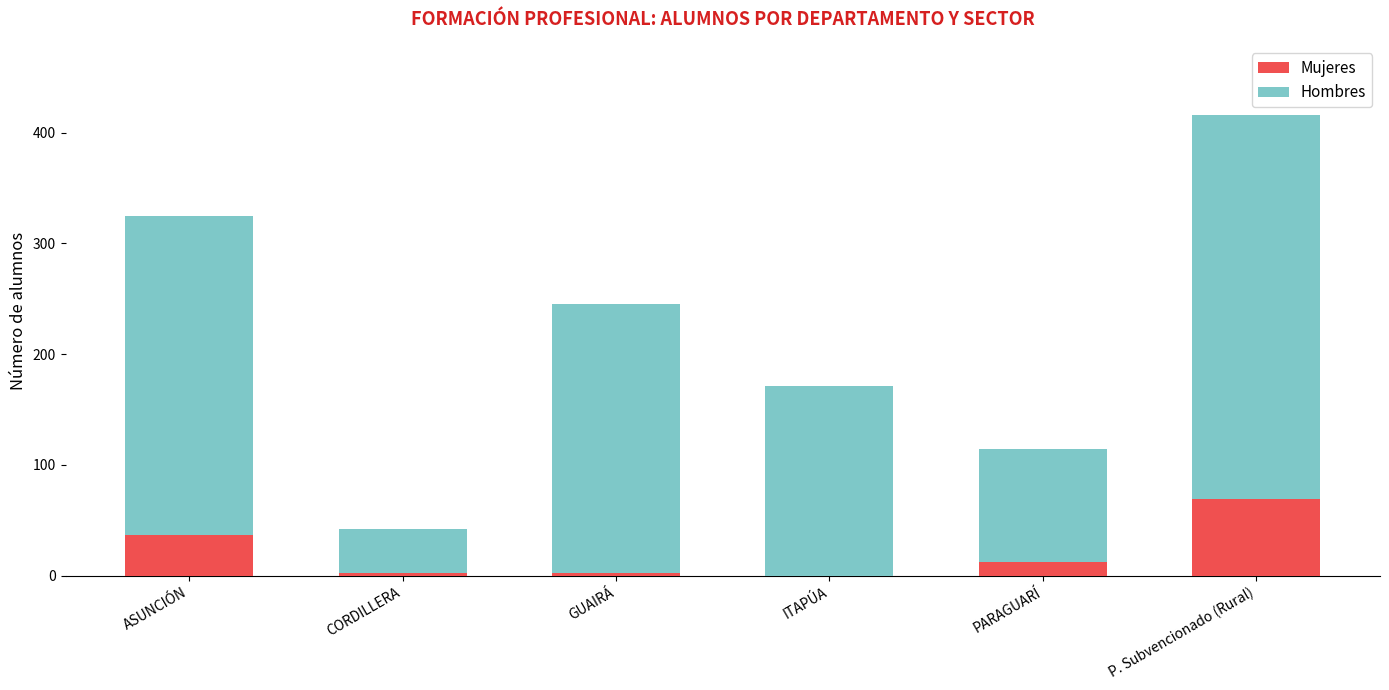

At which category is the sum across all series the highest?

P. Subvencionado (Rural)